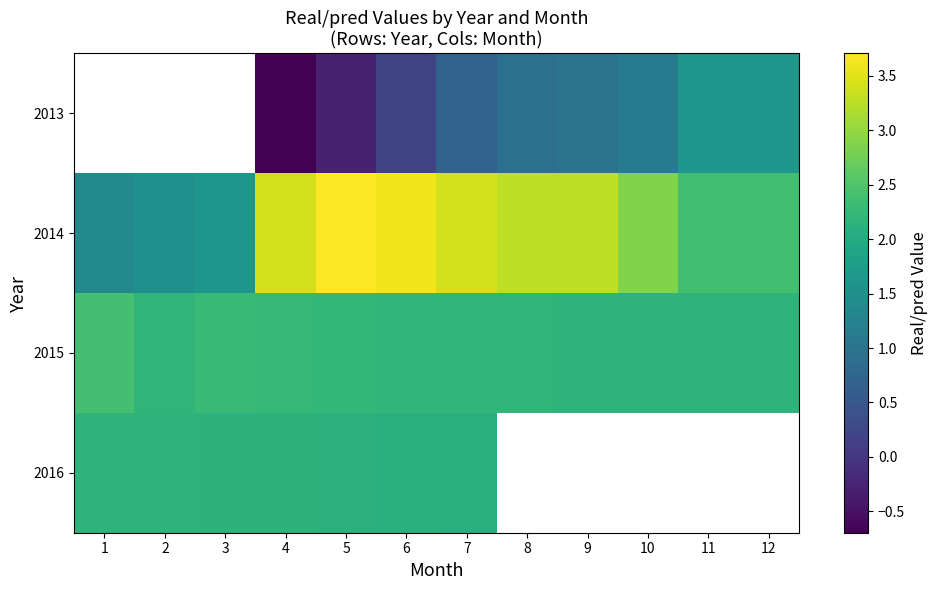

The value of 2016 at 6 is 2.1. True or false?

True